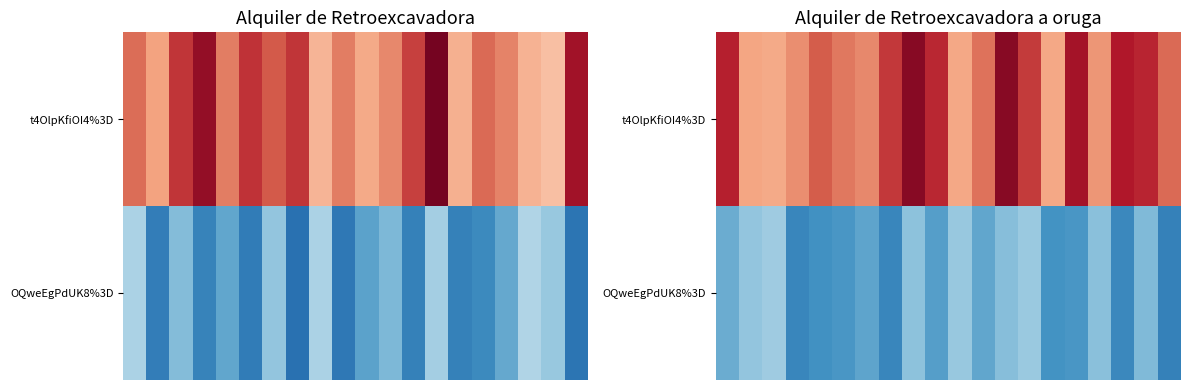

What is the total value across all series at 2?

206.0